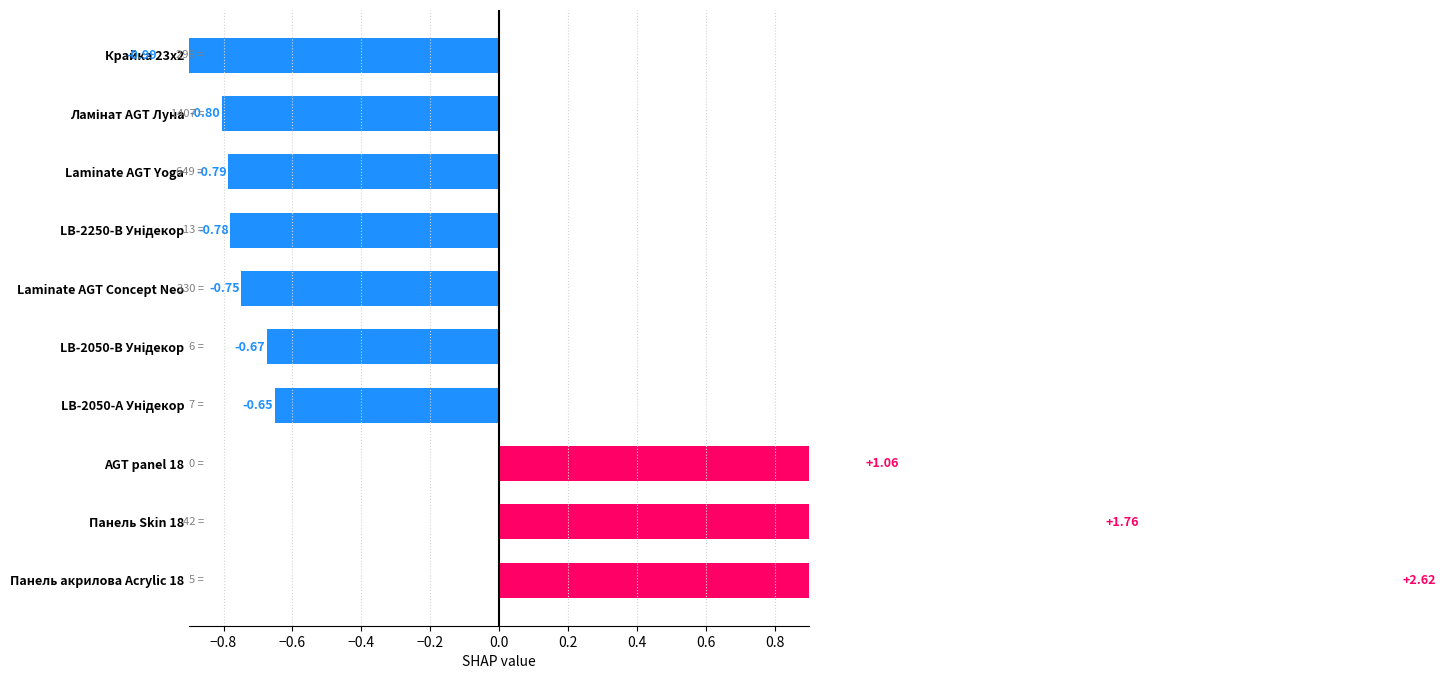

What is the minimum value shown in the chart?

-1.0